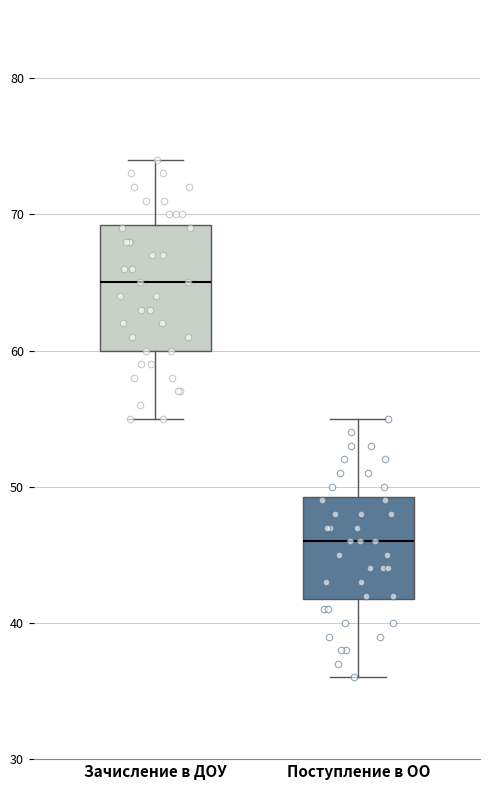

Reading left to right, read every box against the y-axis: the position of its median line, the range the box covers, and the ends of its whiskers. The values are not printed on the chart, so give them approximately, as read against the axis.

Зачисление в ДОУ: median 65, box 60 to 69, whiskers 55 to 74
Поступление в ОО: median 46, box 42 to 49, whiskers 36 to 55